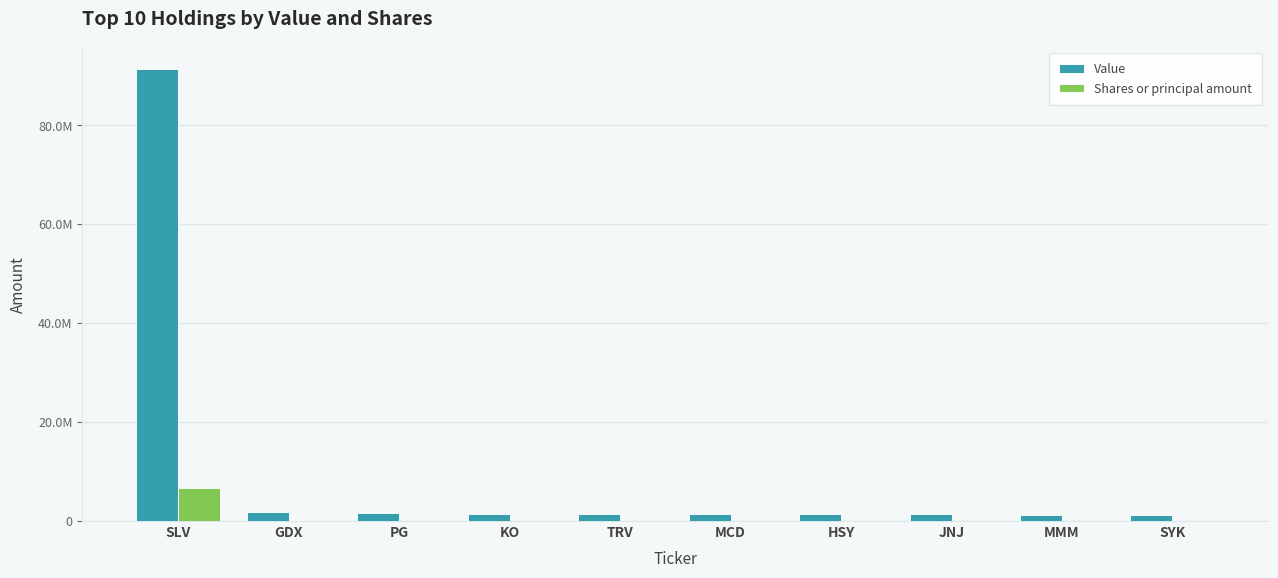

Are the bars grouped side by side (vs. stacked)?

Yes